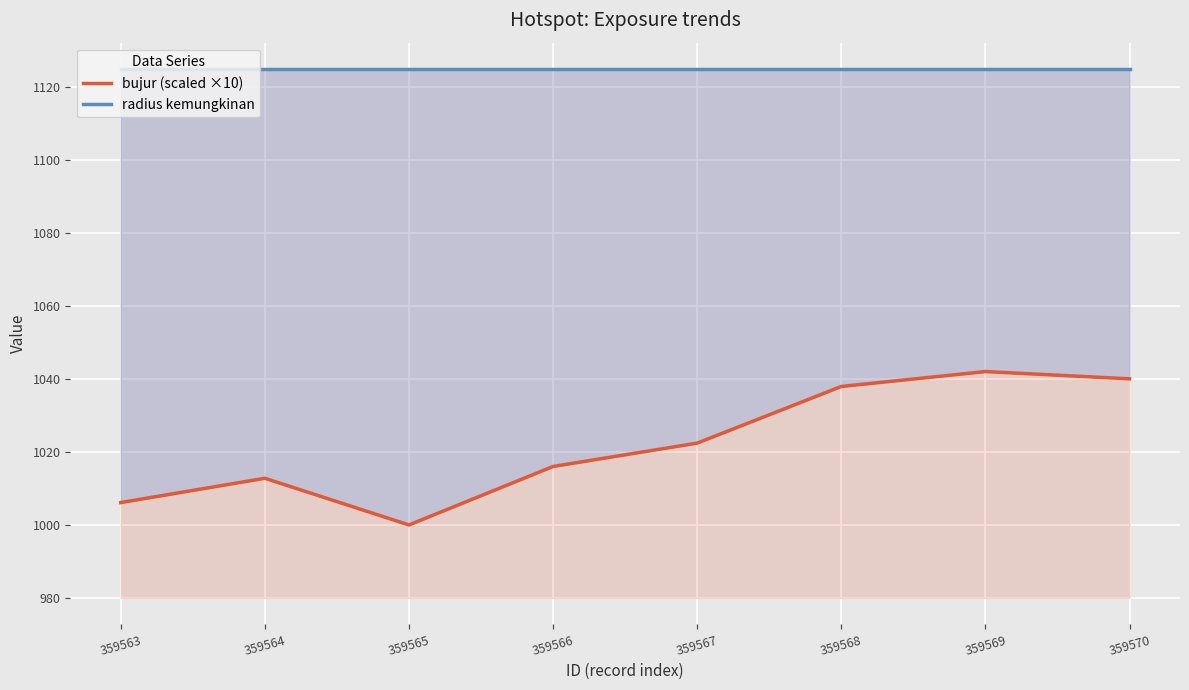

Is it true that radius kemungkinan equals 1125.0 at 359566?

True